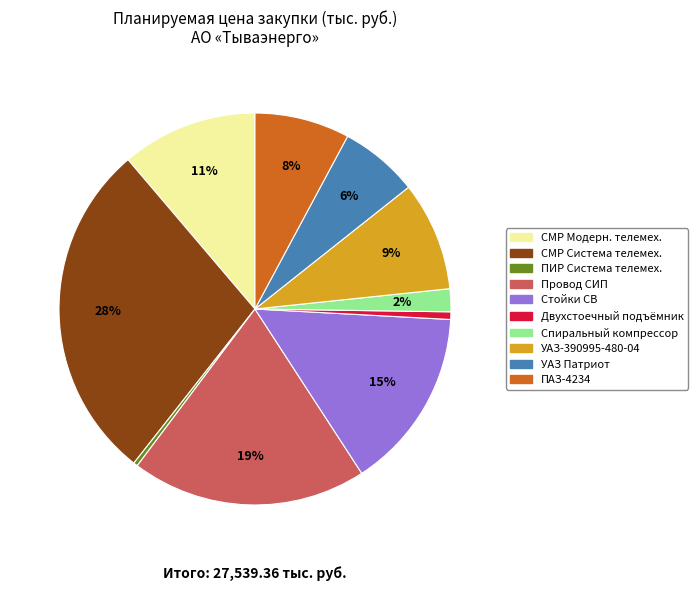

Is there a majority slice in this chart?

No